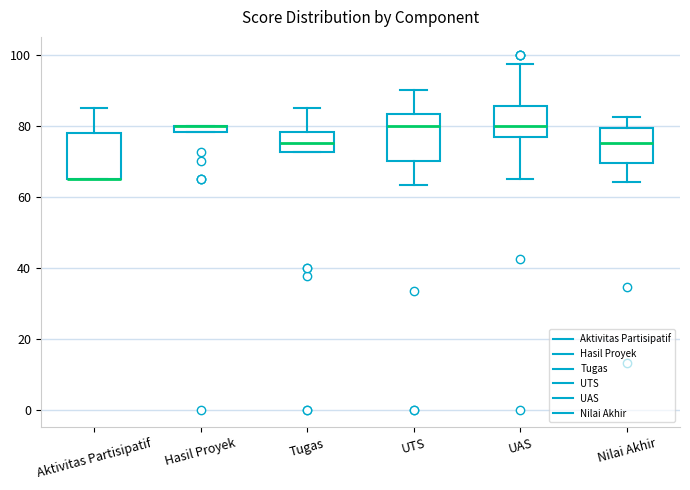

Where does the median line of the box for Nilai Akhir sit on the y-axis? The values are not printed on the chart, so give them approximately, as read against the axis.

76